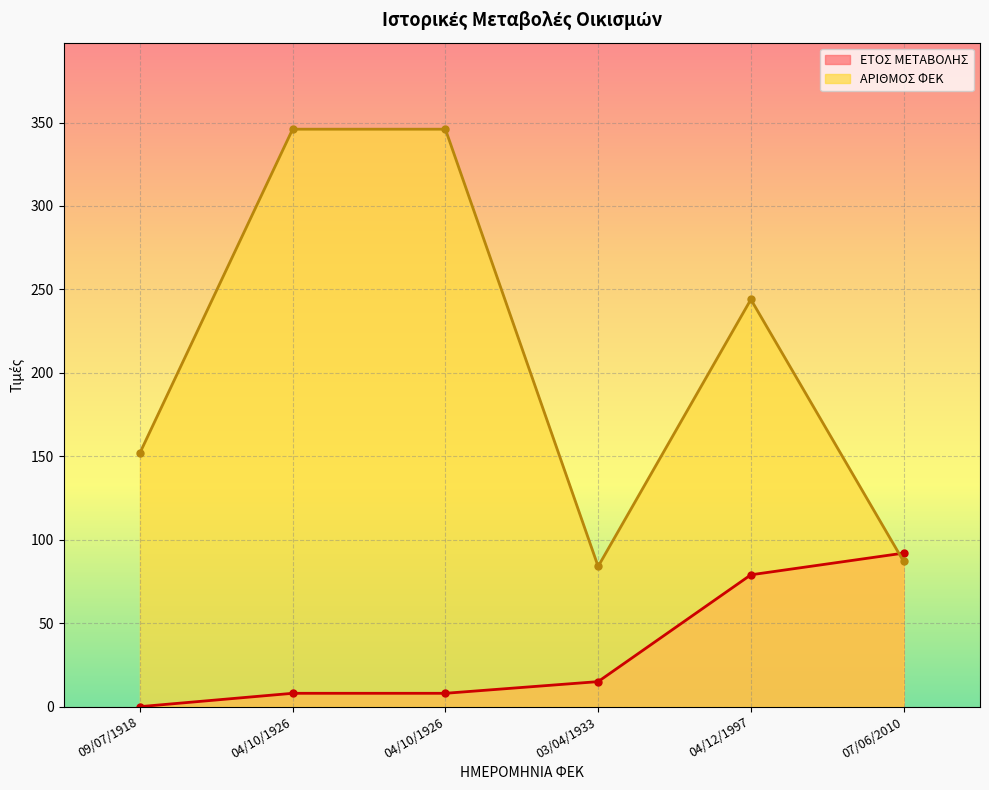

True or false: ΕΤΟΣ ΜΕΤΑΒΟΛΗΣ has a value of 13 at 04/10/1926.

False